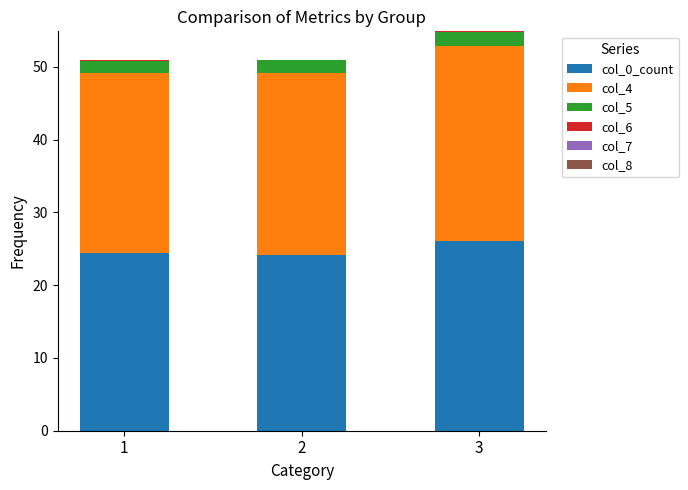

What is the total value across all series at 2?

50.9